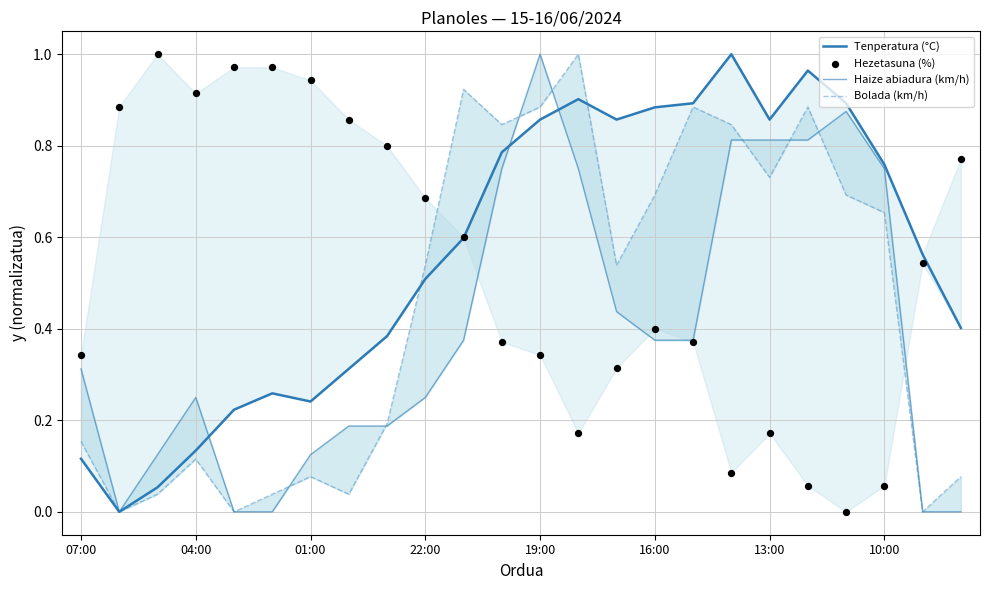

What is the total value across all series at 19:00?

3.1